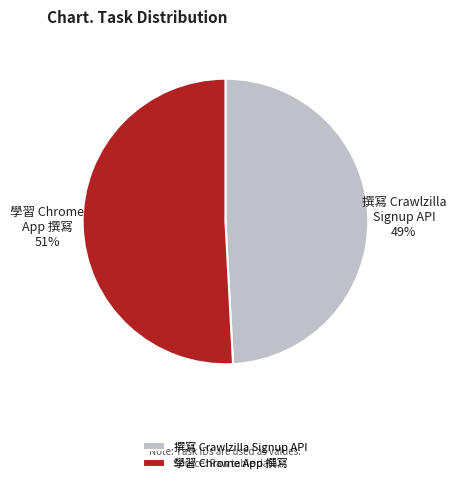

The 撰寫 Crawlzilla Signup API slice represents 56% of the pie. True or false?

False